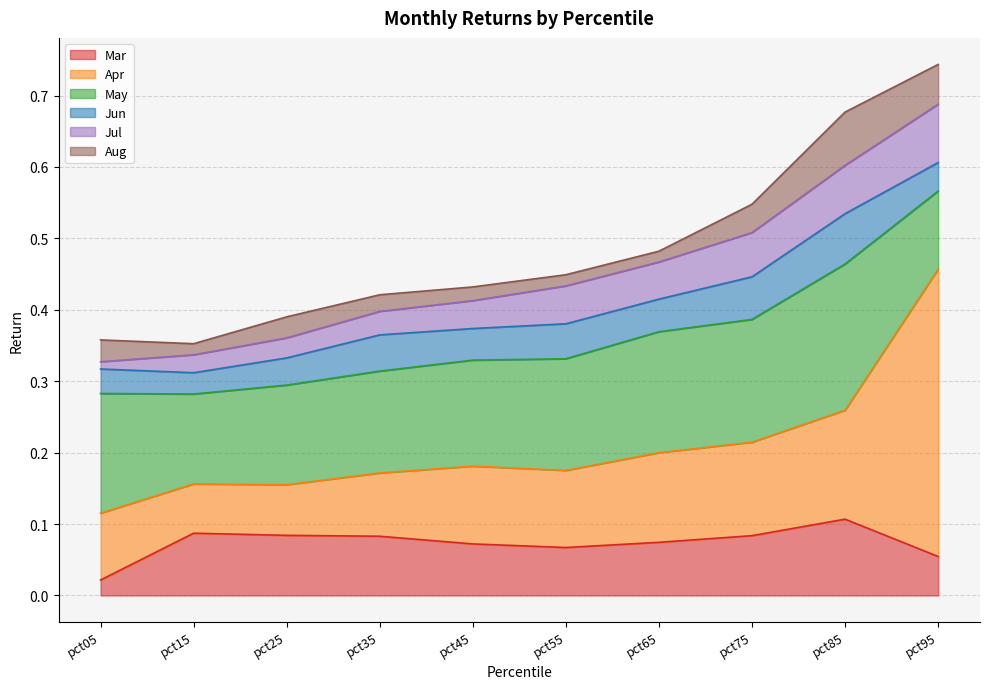

At which label is May closest to 0?

pct95